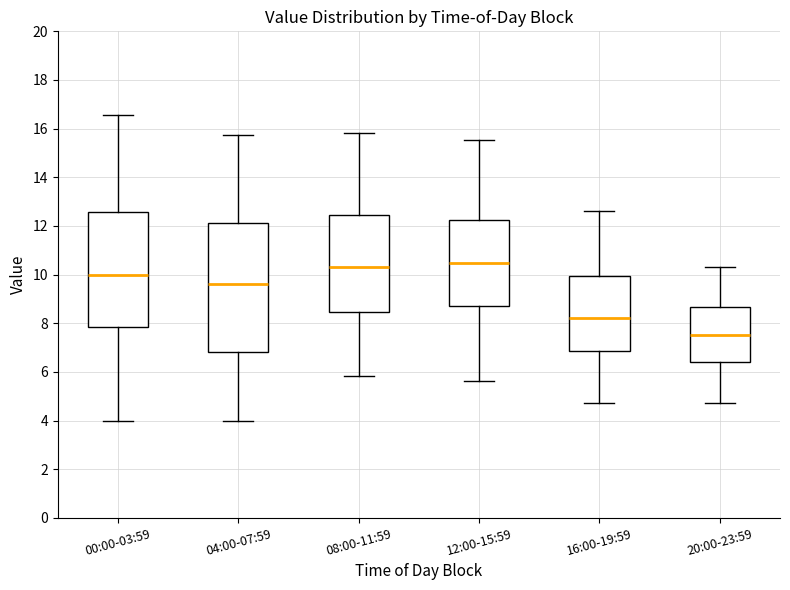

Comparing the boxes themselves (not the whiskers), which one is the tallest?

04:00-07:59